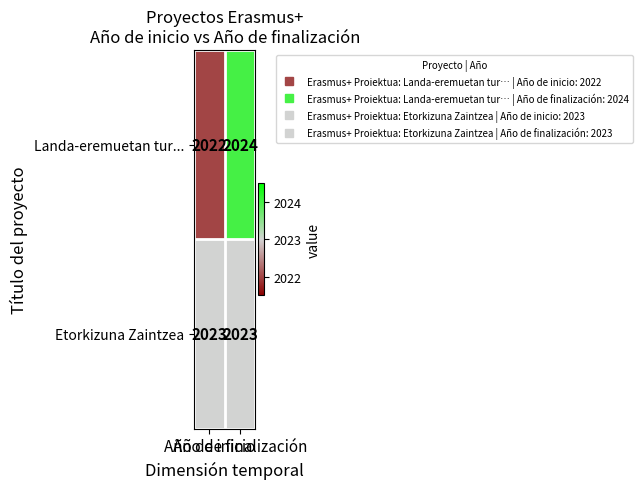

What is the sum of all Etorkizuna Zaintzea values?

4046